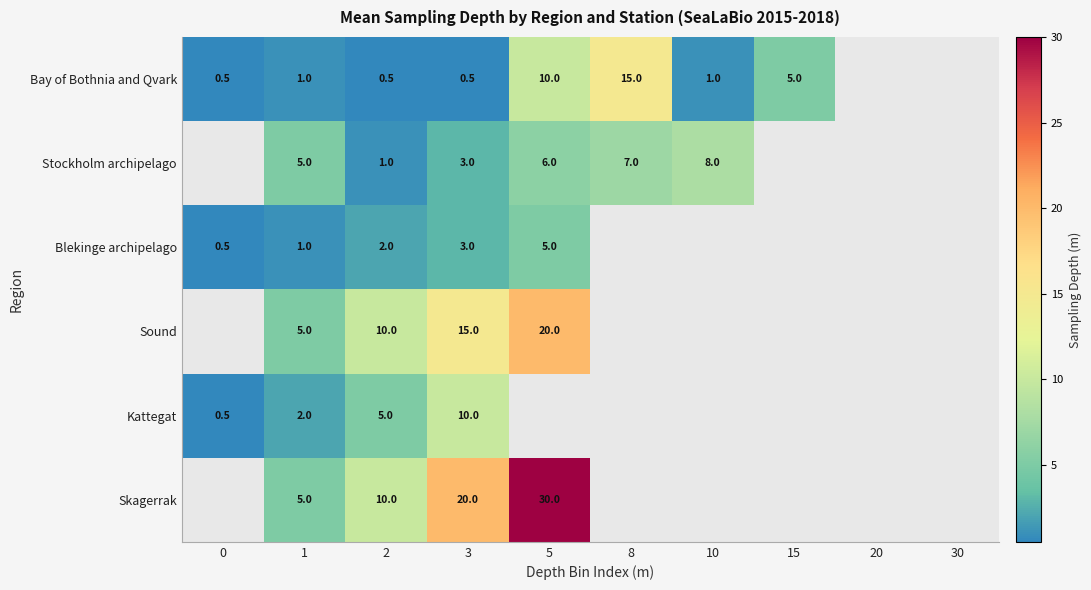

Is it true that Stockholm archipelago equals 8.0 at 10?

True